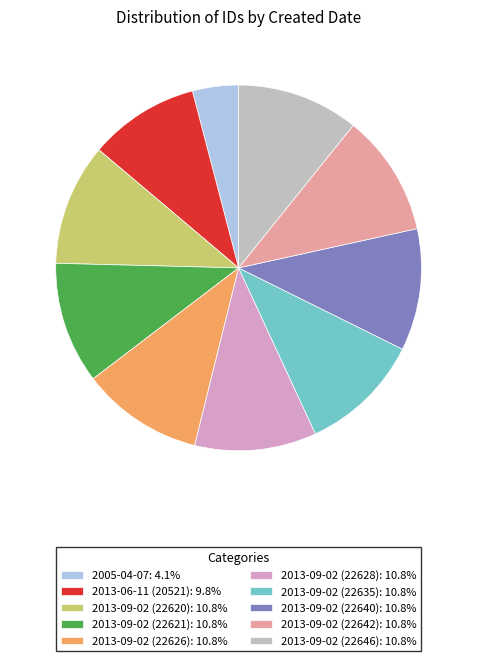

Approximately how many times larger is the value at 2005-04-07: 4.1% compared to 2013-09-02 (22635): 10.8%?

0.4